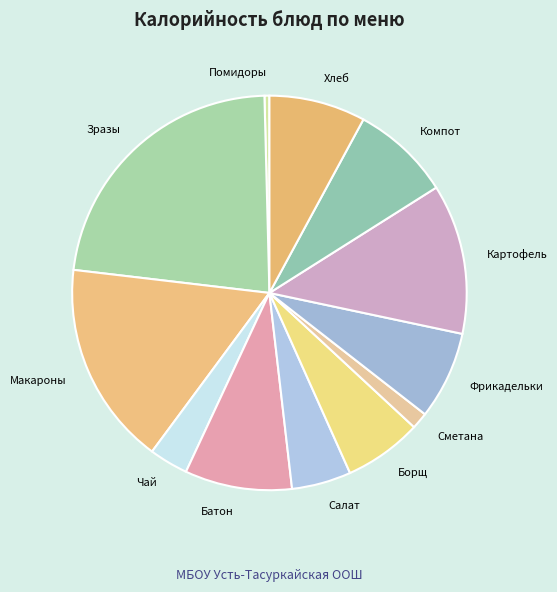

How many slices are in this pie chart?

12